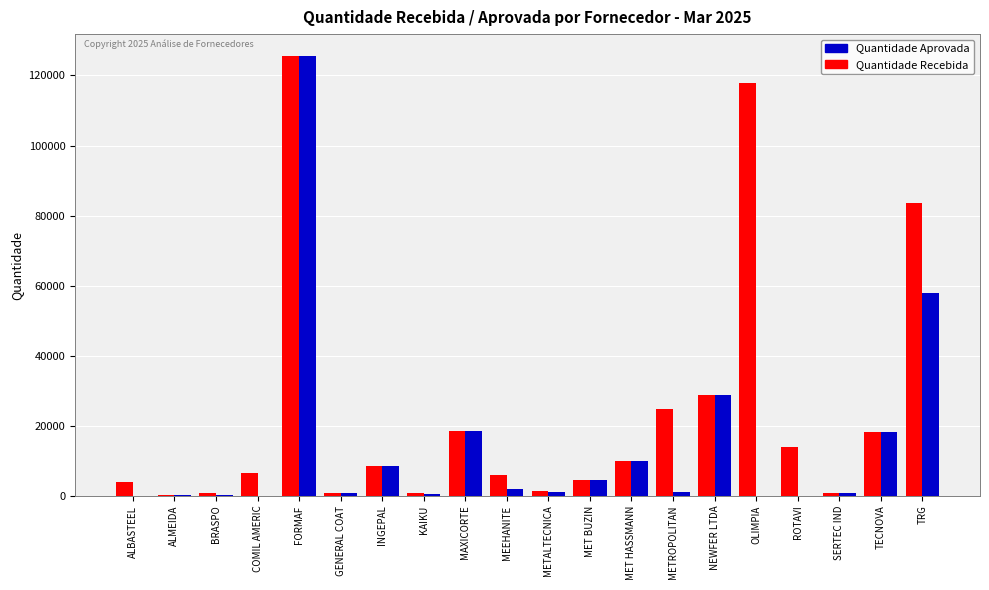

At which label does Quantidade Aprovada first exceed 1120?

FORMAF